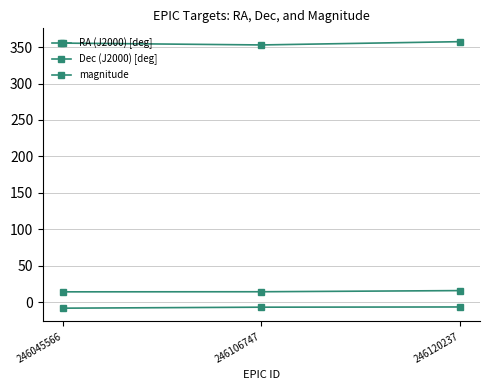

What value does the RA (J2000) [deg] series have at 246045566?

355.5